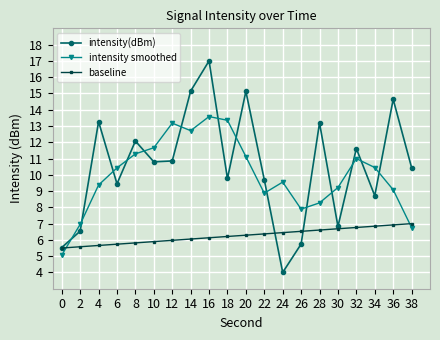

The intensity(dBm) series shows 12.1 at 8. True or false?

True